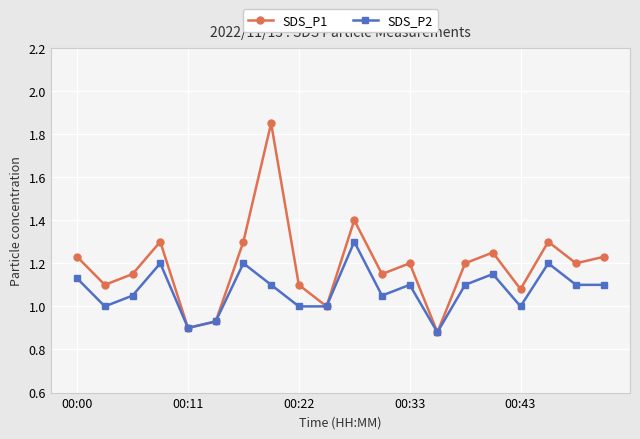

Which series has the largest total across all categories?

SDS_P1